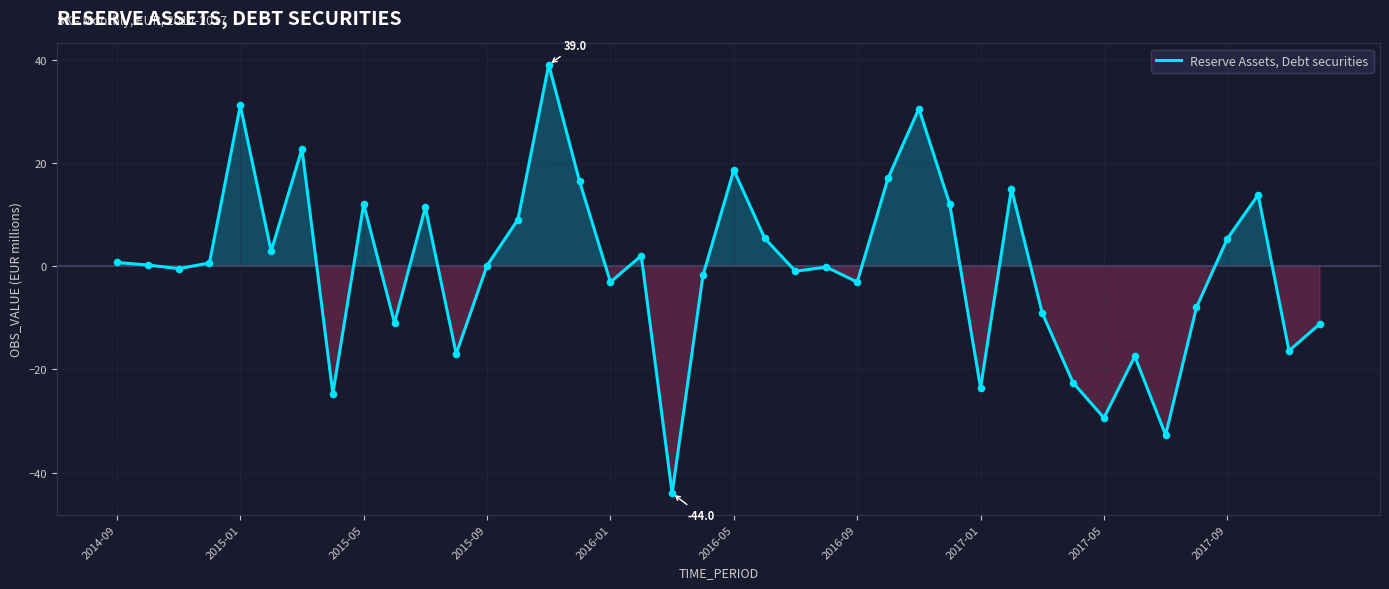

What is the difference between the maximum and minimum values?

83.0